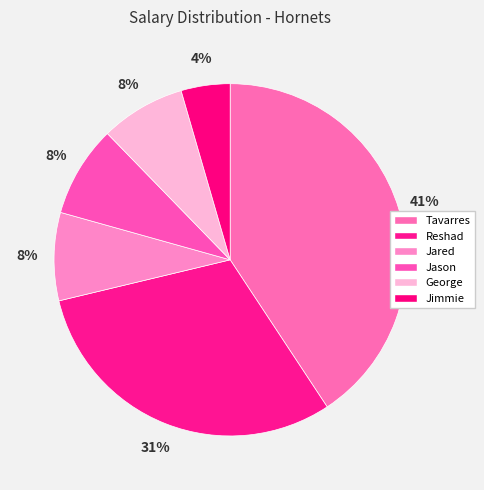

Between Jared and George, which is larger?

Jared